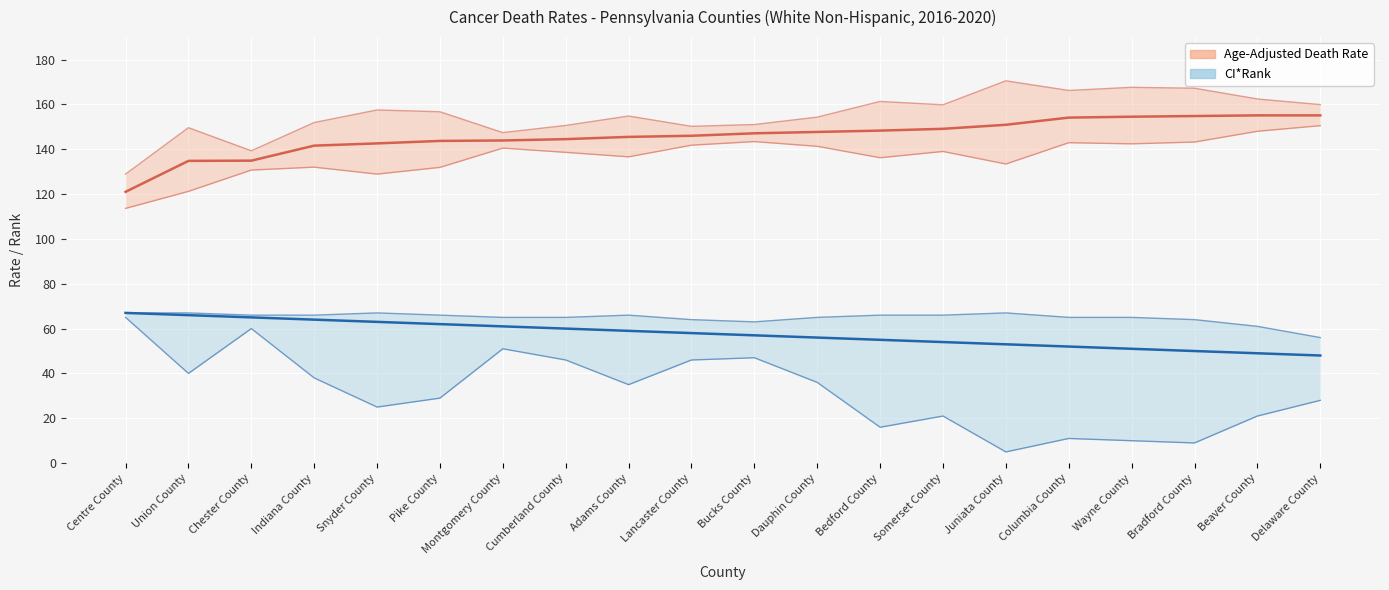

Between Union County and Bucks County, which series saw the biggest shift?

Age-Adjusted Death Rate